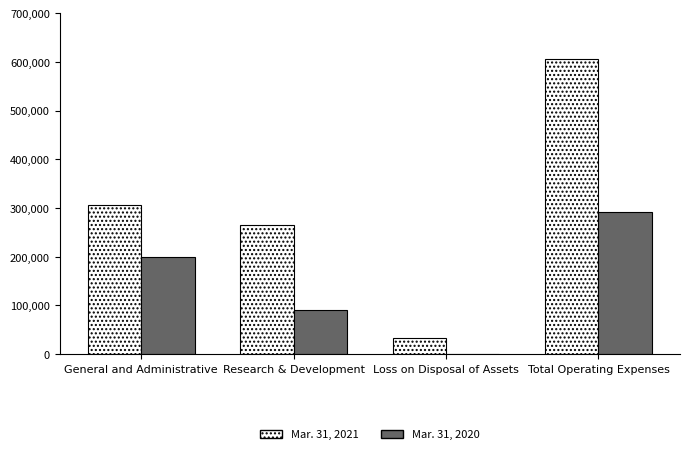

At which label does Mar. 31, 2020 reach its peak?

Total Operating Expenses